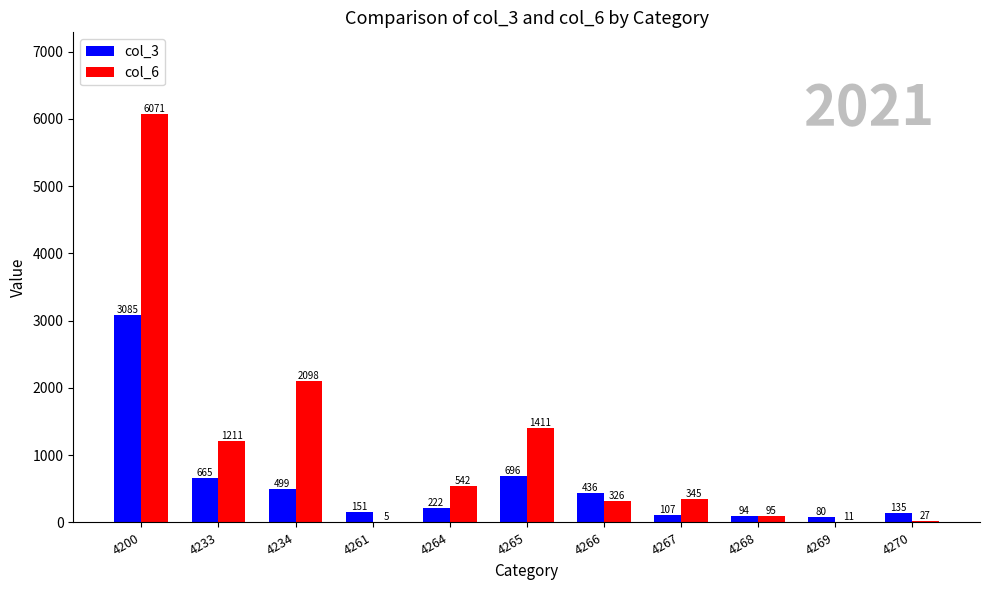

Which category has the highest value in the col_3 series?

4200